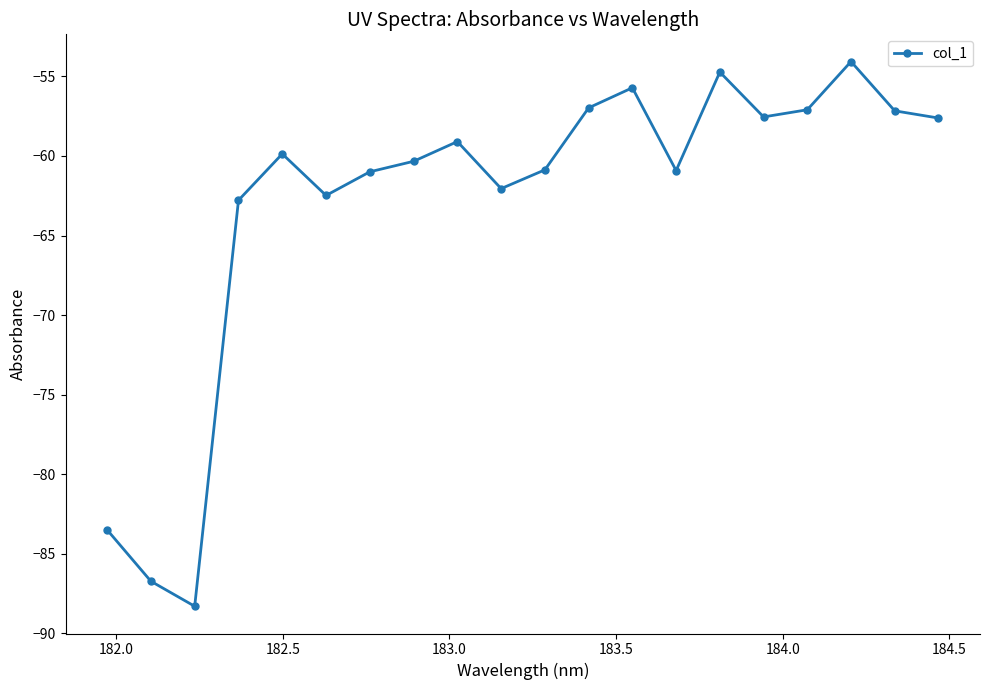

How many interior local peaks (higher than both neighbors) does the data have?

5